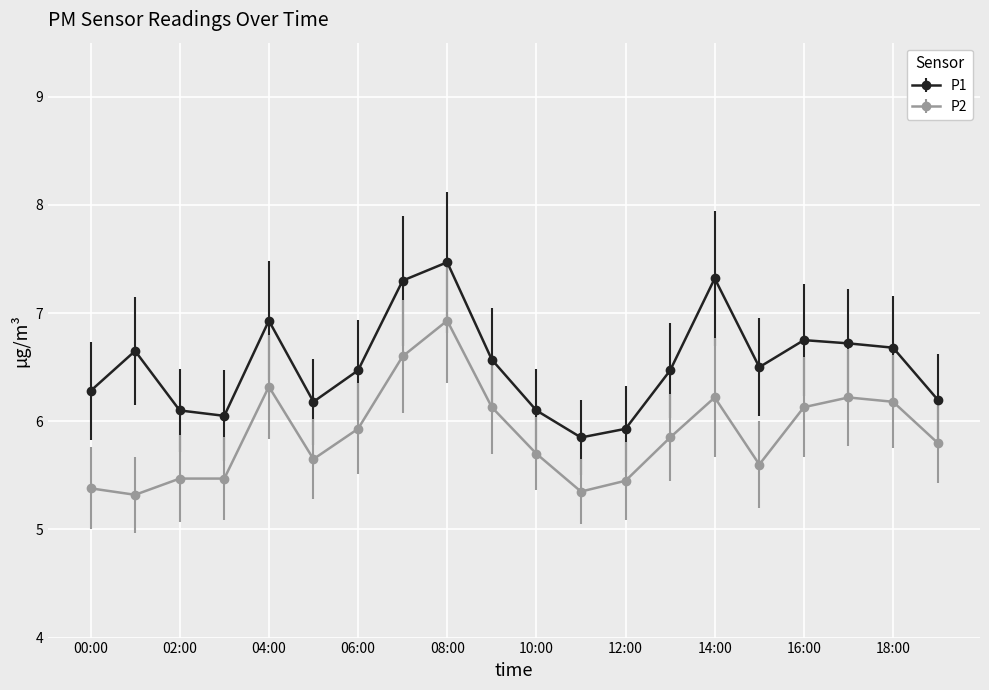

Which series has the largest total across all categories?

P1